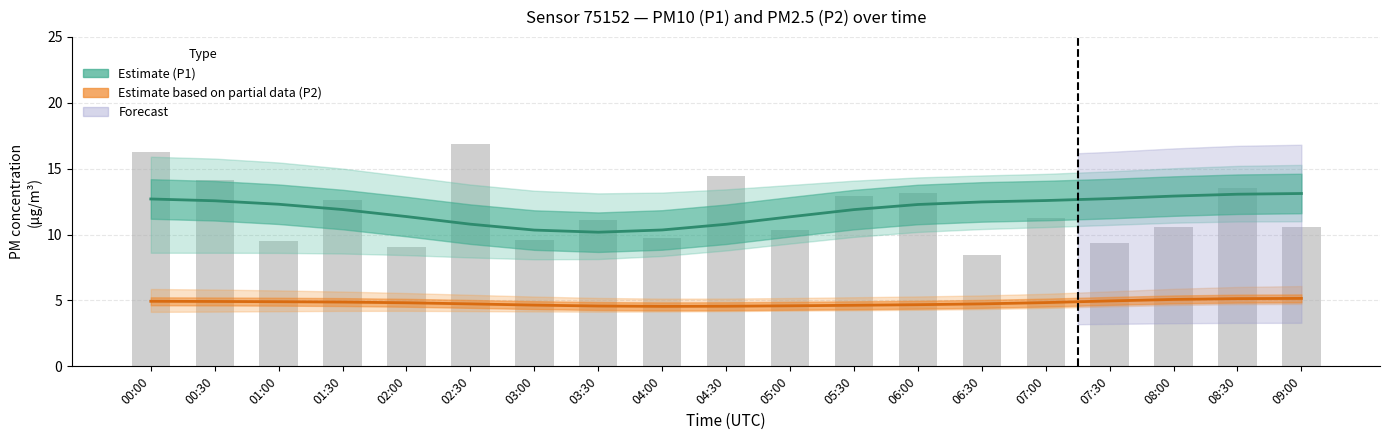

The P2_lower series shows 7.5 at 06:00. True or false?

False